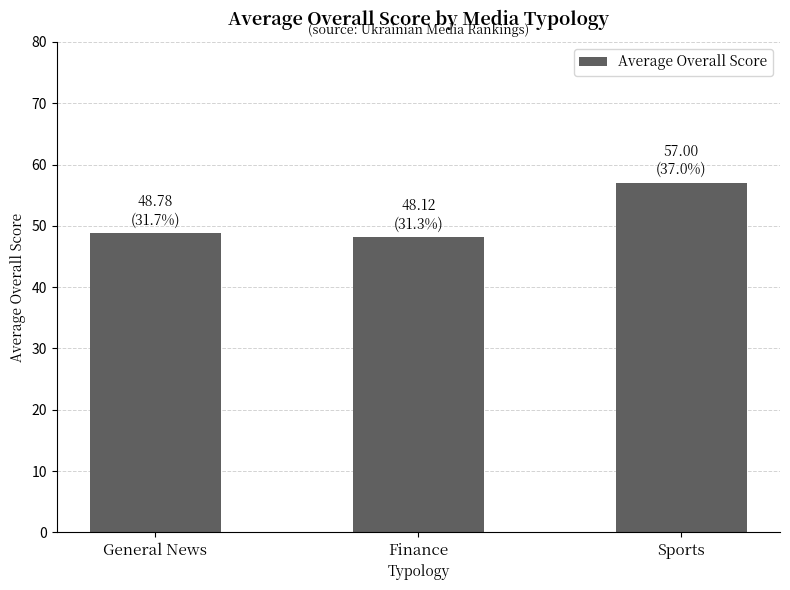

What is the label of the 3rd bar from the right?

General News